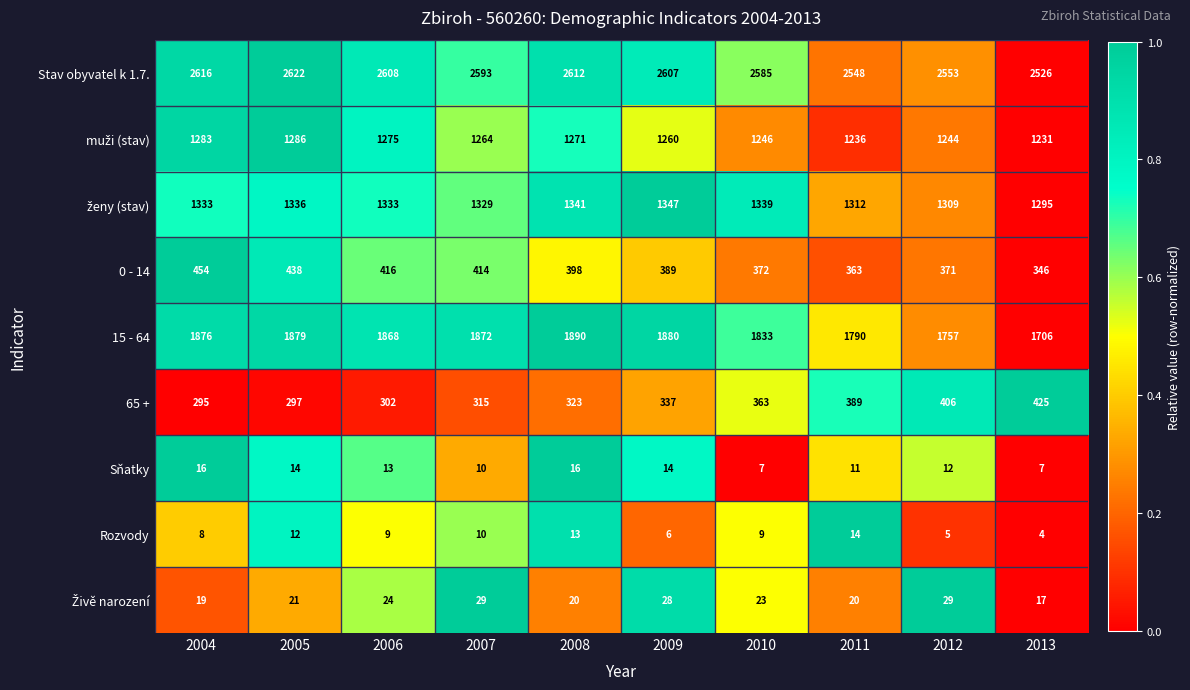

Is it true that 0 - 14 equals 242 at 2013?

False